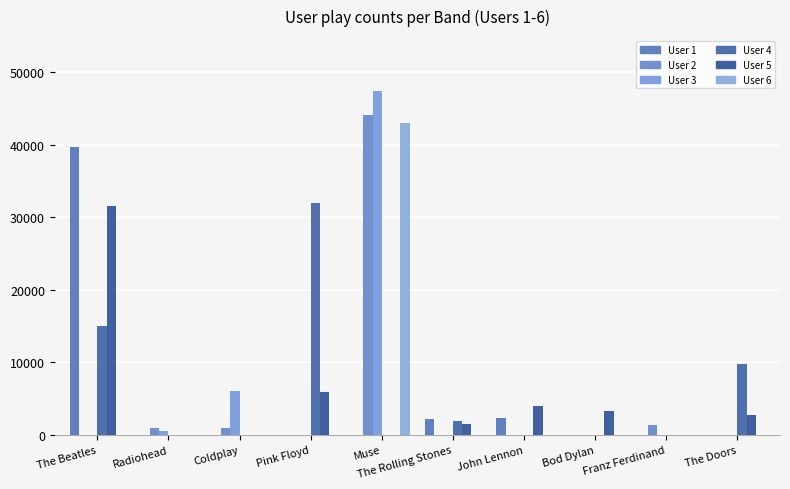

What is the approximate value of User 5 at John Lennon?

3984